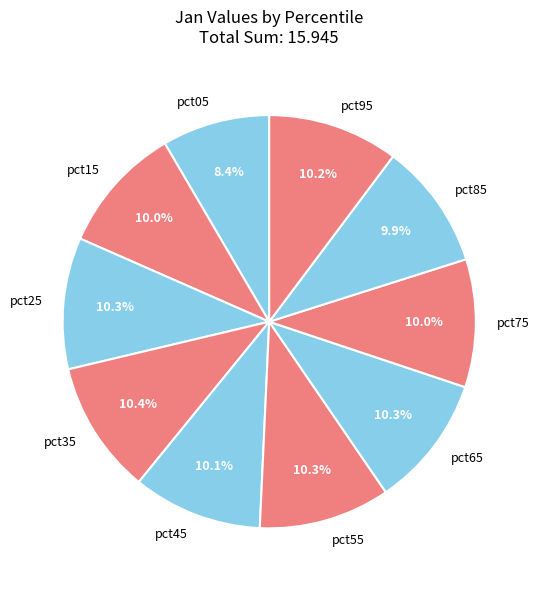

To the nearest percent, what portion does pct95 represent?

10%